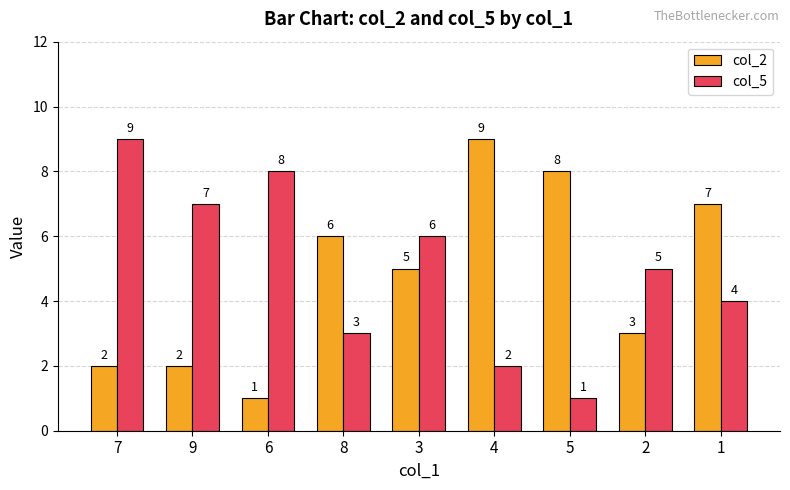

Reading left to right, what are all the values shown in this chart?

col_2: 2	2	1	6	5	9	8	3	7
col_5: 9	7	8	3	6	2	1	5	4